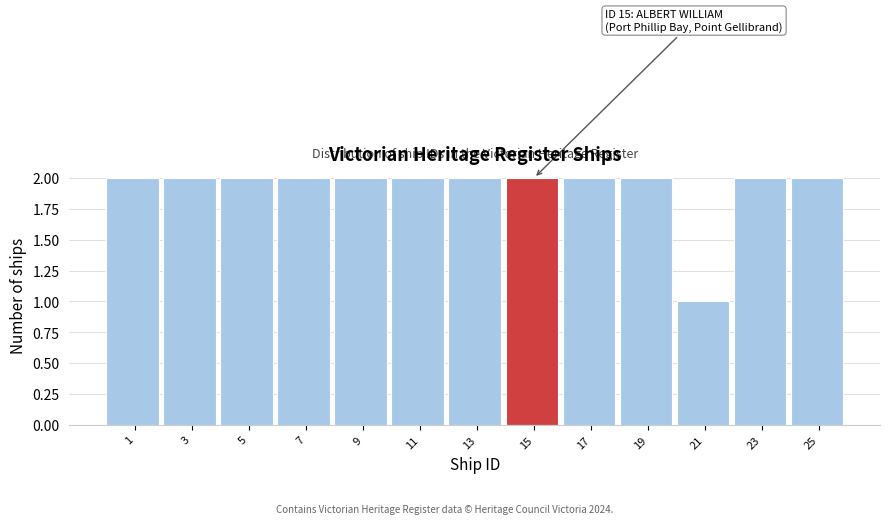

Reading left to right, what are all the values shown in this chart?

1=2	3=2	5=2	7=2	9=2	11=2	13=2	15=2	17=2	19=2	21=1	23=2	25=2